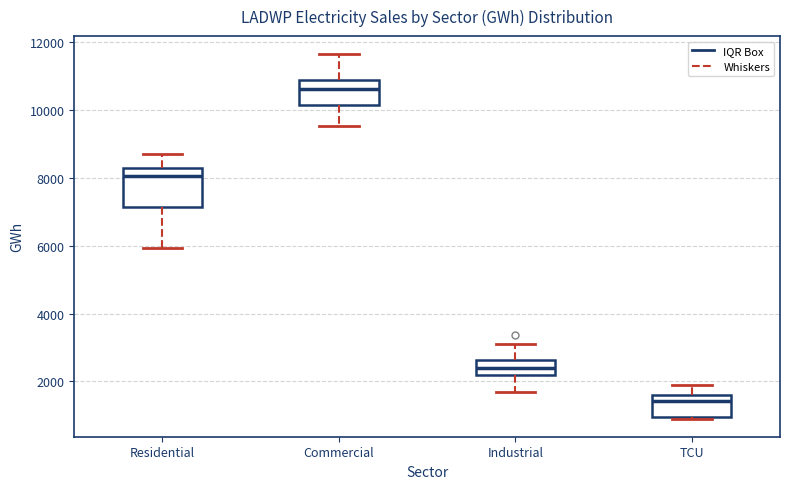

Reading left to right, read every box against the y-axis: the position of its median line, the range the box covers, and the ends of its whiskers. The values are not printed on the chart, so give them approximately, as read against the axis.

Residential: median 8000, box 7200 to 8200, whiskers 6000 to 8800
Commercial: median 10600, box 10200 to 10800, whiskers 9600 to 11600
Industrial: median 2400, box 2200 to 2600, whiskers 1600 to 3200
TCU: median 1400, box 1000 to 1600, whiskers 1000 to 2000